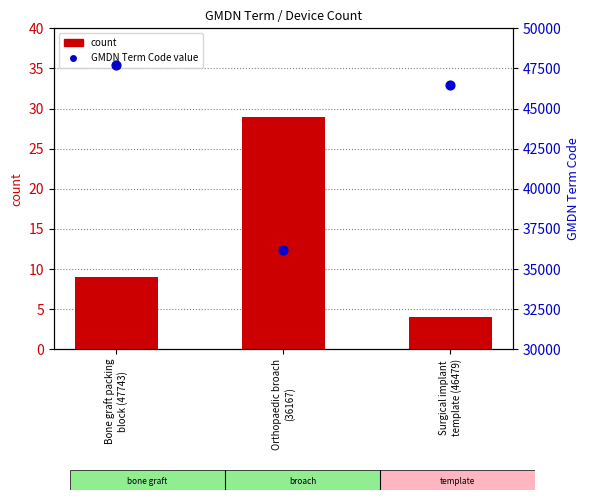

What is the total value across all series at Surgical implant
template (46479)?

46483